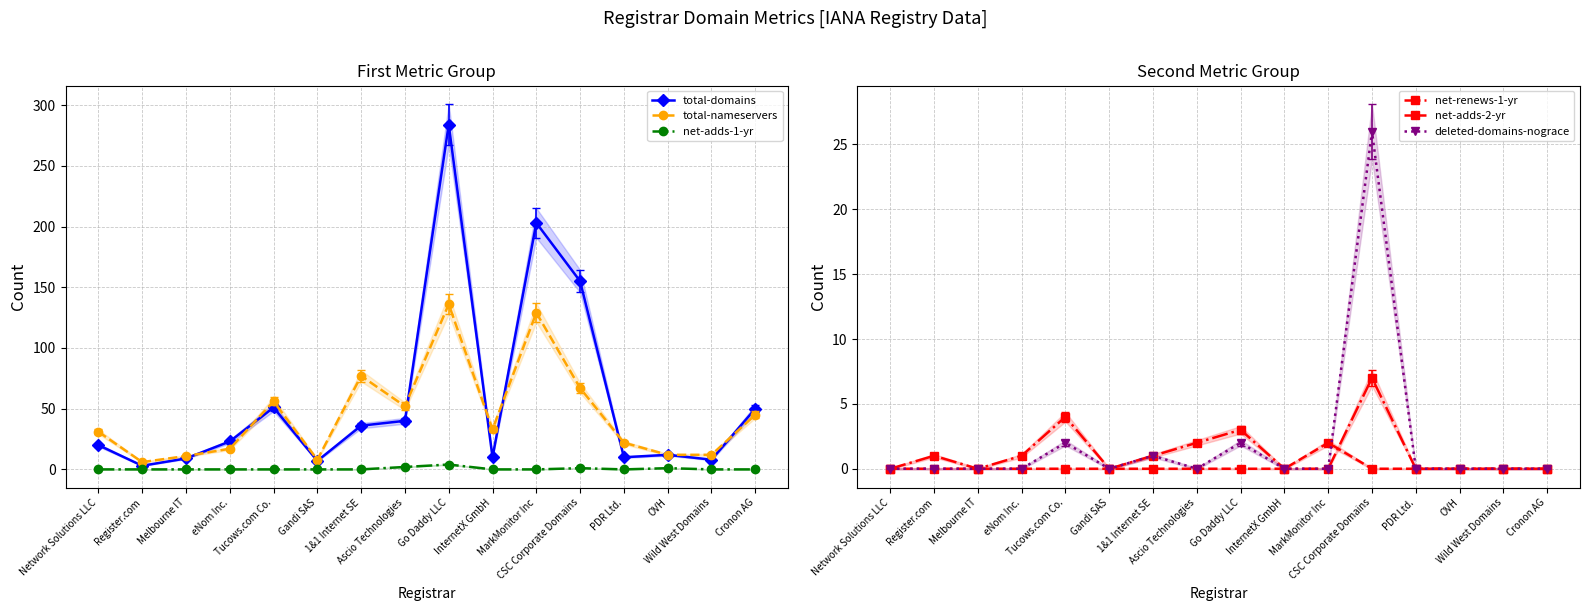

True or false: net-adds-2-yr has a value of 1 at InternetX GmbH.

False